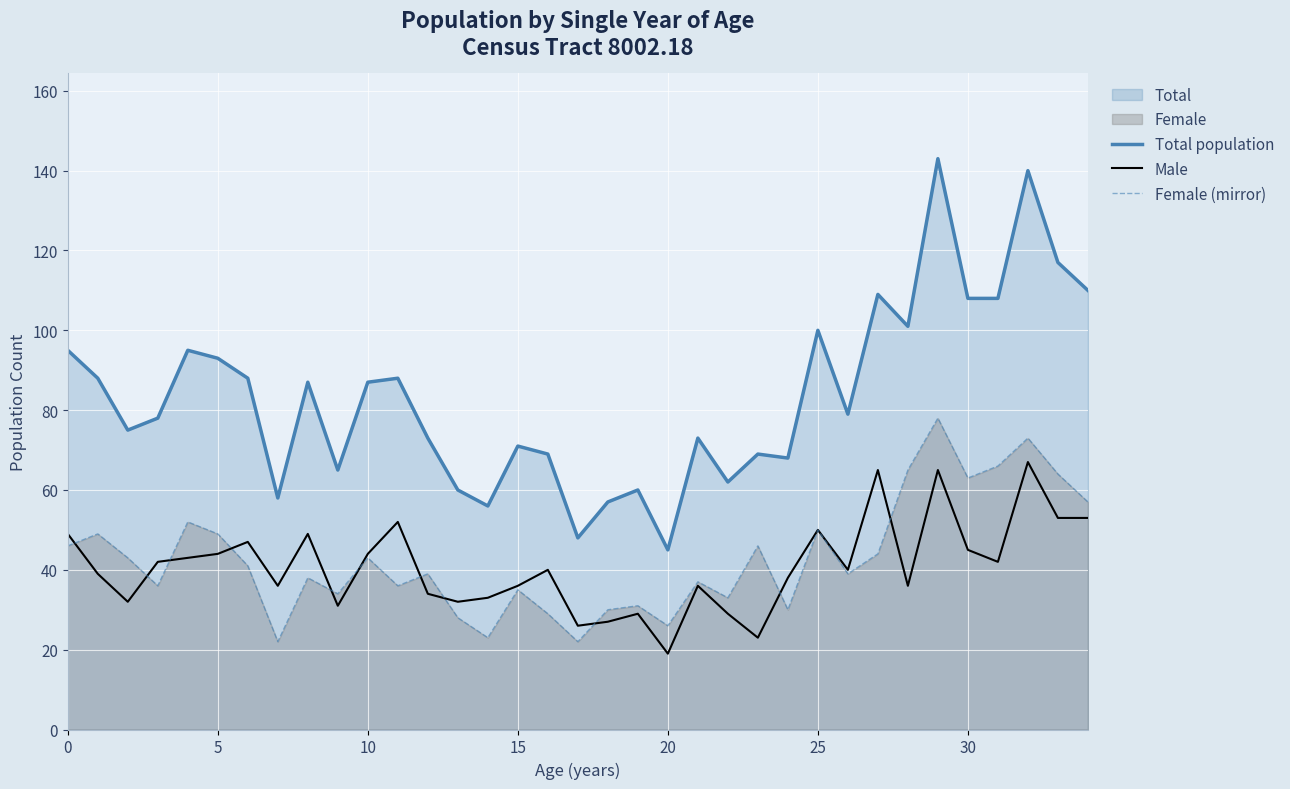

The Female (mirror) series shows 73 at 10. True or false?

False